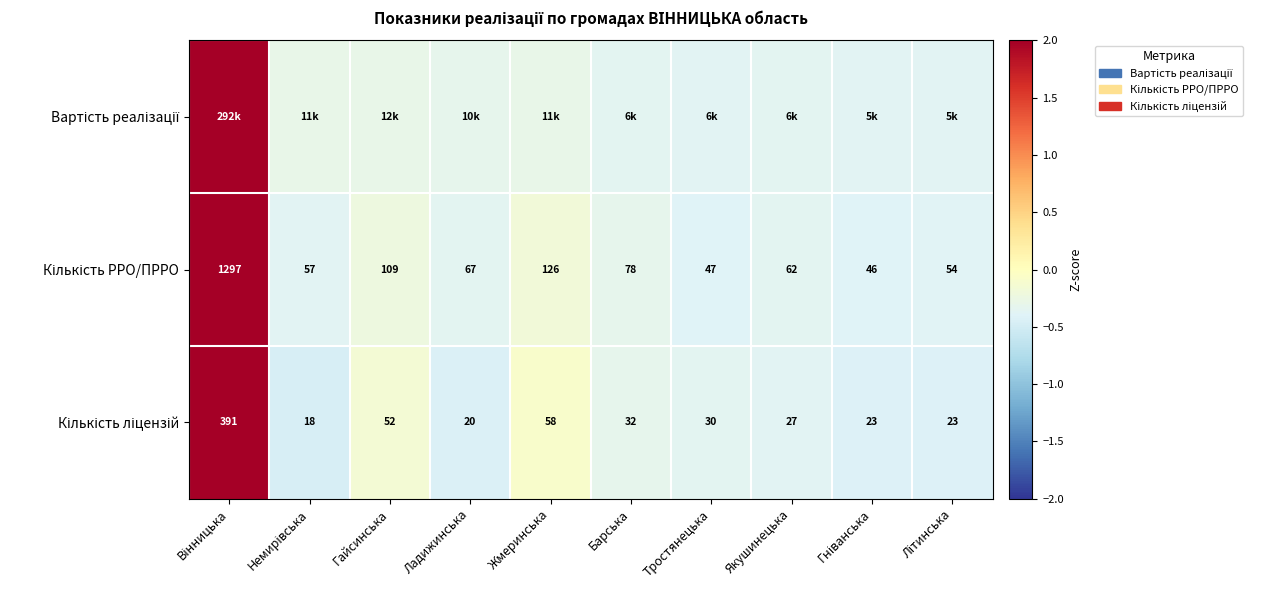

How many values in Кількість ліцензій are below zero?

9